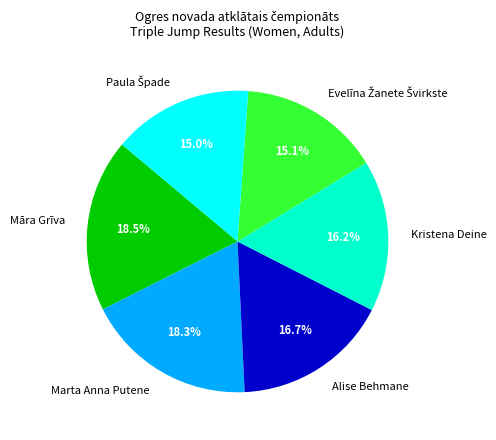

Is Kristena Deine the majority of the pie?

No